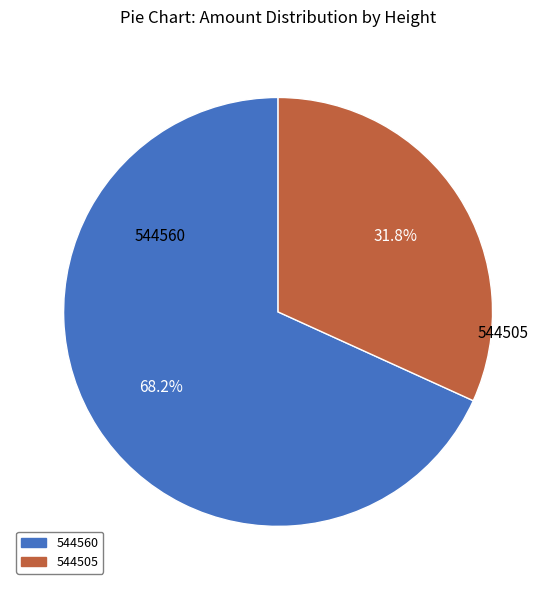

What is the smallest slice in the pie chart?

544505